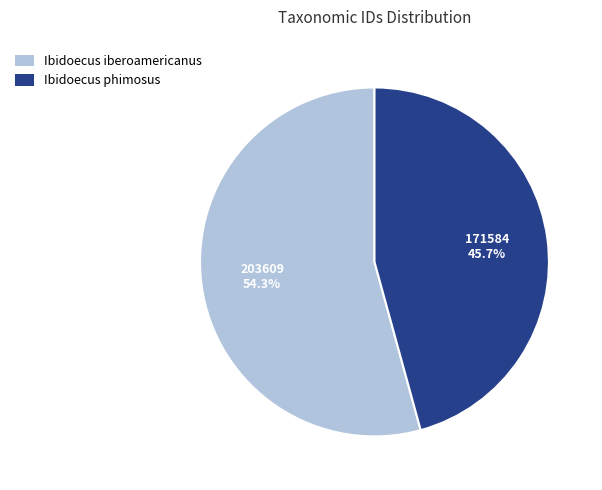

Which category has the smallest portion of the pie?

Ibidoecus phimosus